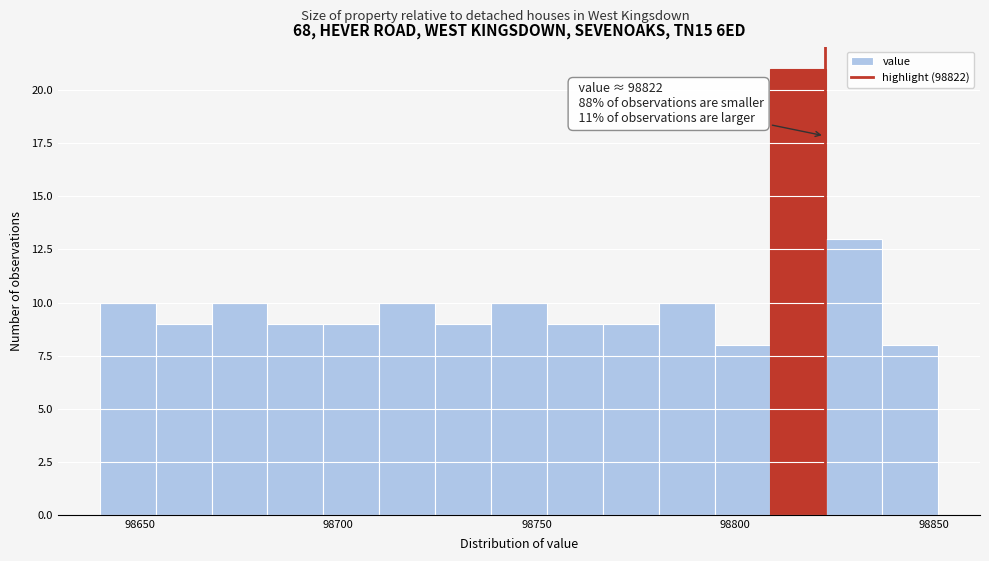

Read against the x-axis, roughly where is the centre of the tallest bar?

98815